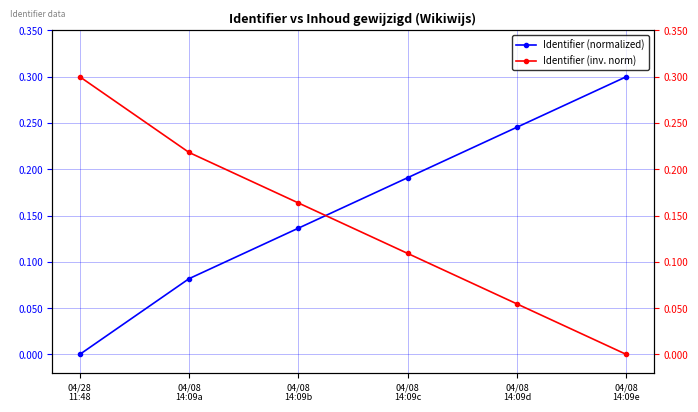

What are all the series names shown in the legend?

Identifier (normalized), Identifier (inv. norm)